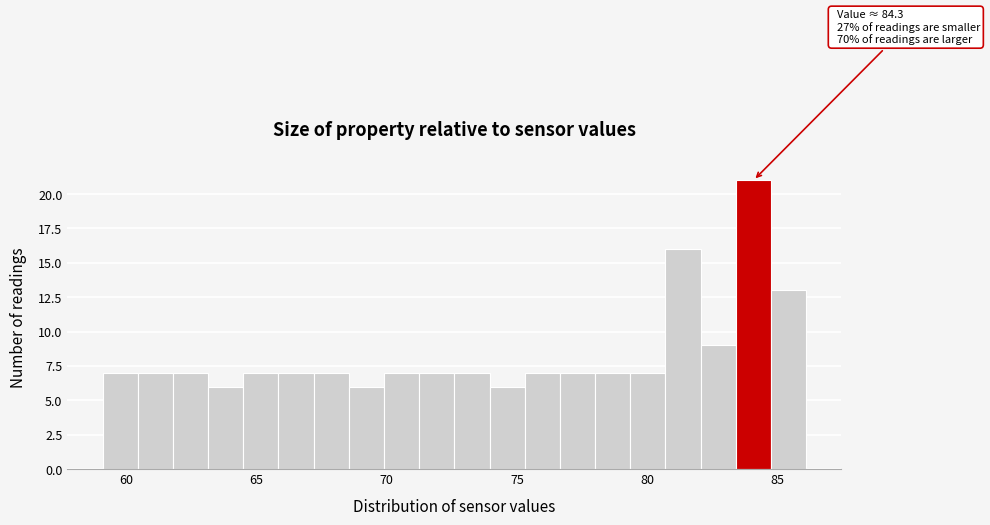

Around what value on the x-axis is the tallest bar? Give the approximate position of its centre, as read against the axis.

84.0